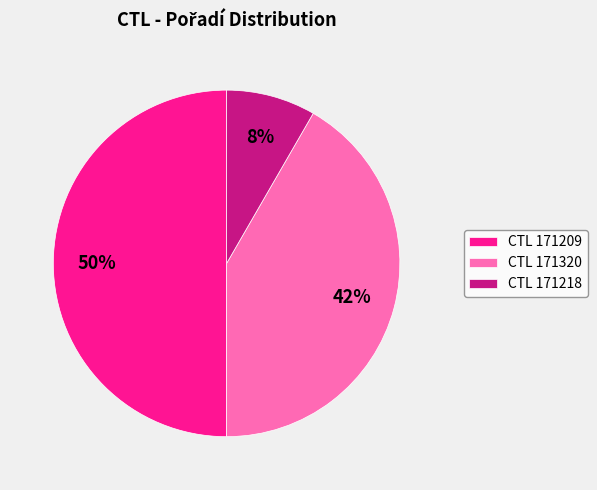

Between CTL 171218 and CTL 171320, which is larger?

CTL 171320